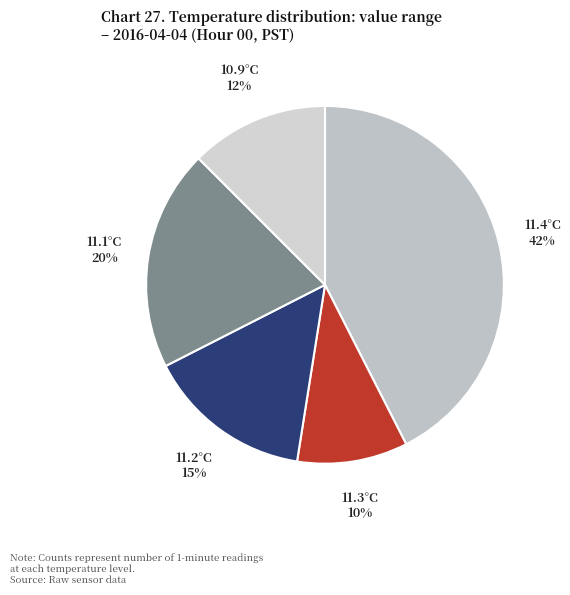

The 11.1°C slice represents 20% of the pie. True or false?

True